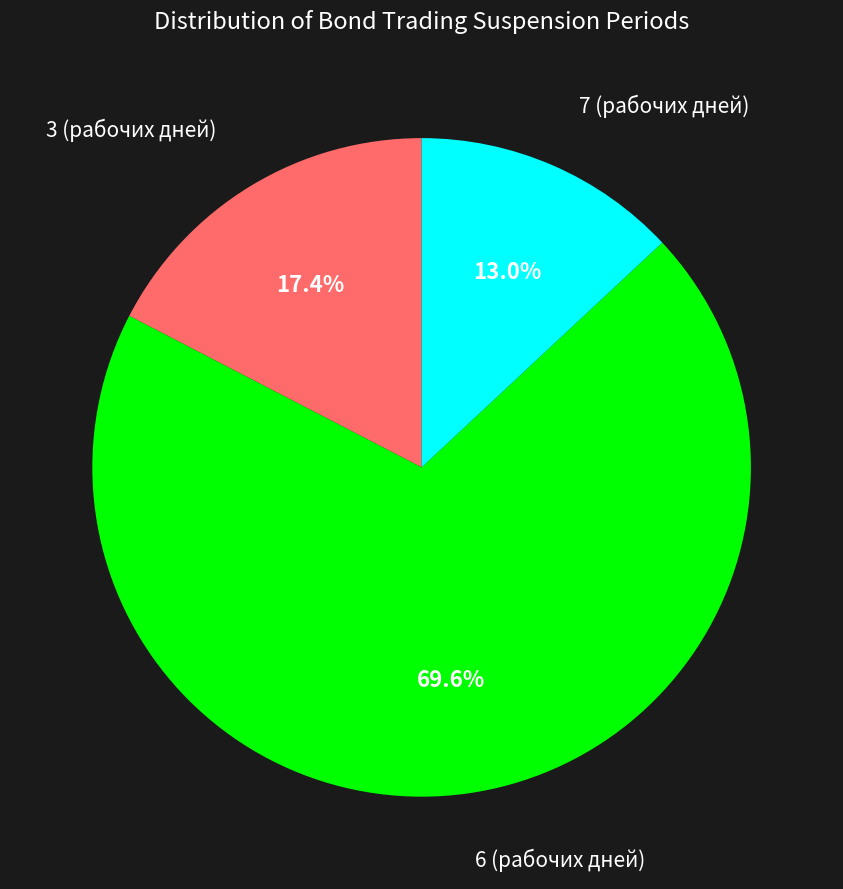

Between 6 (рабочих дней) and 7 (рабочих дней), which is larger?

6 (рабочих дней)